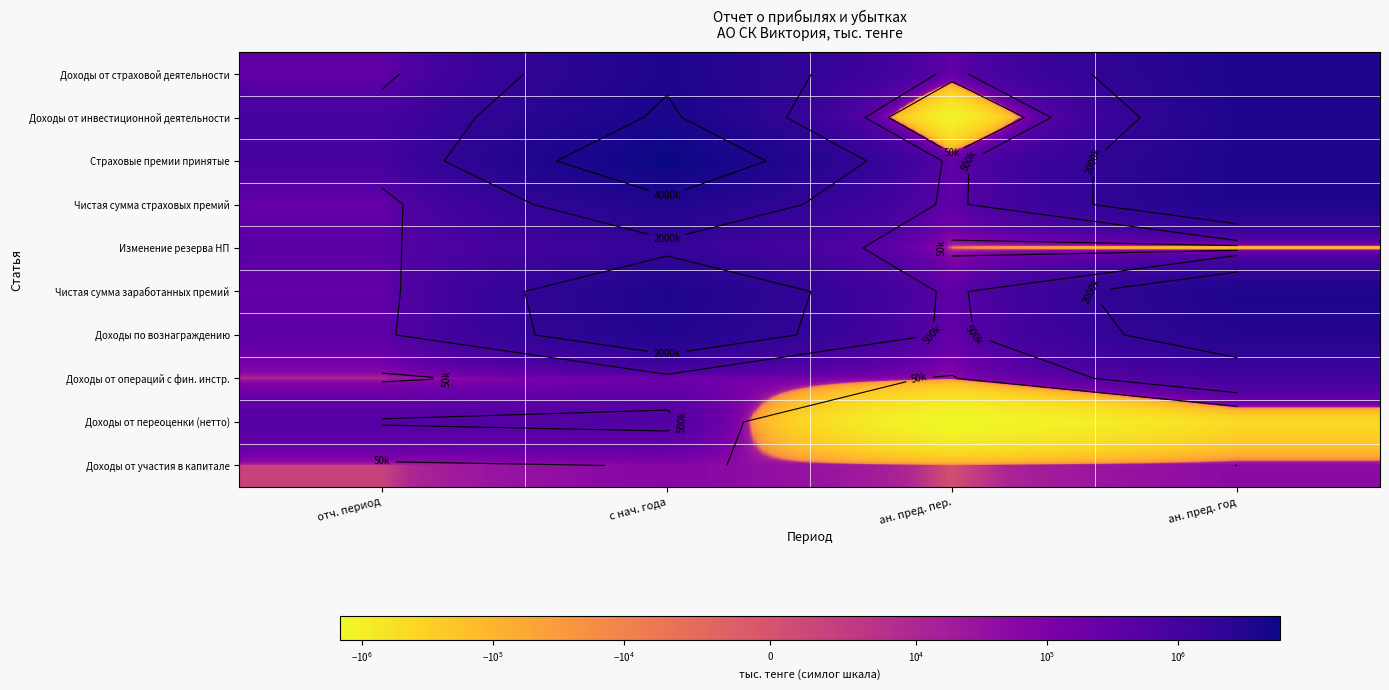

What is the minimum value shown in the chart?

-1488741